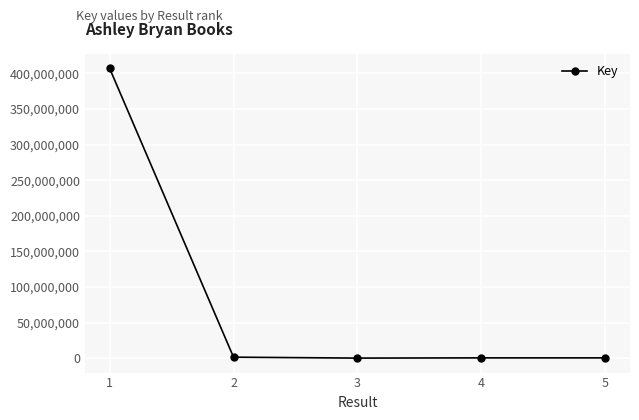

What is the sum of all values?

409000058